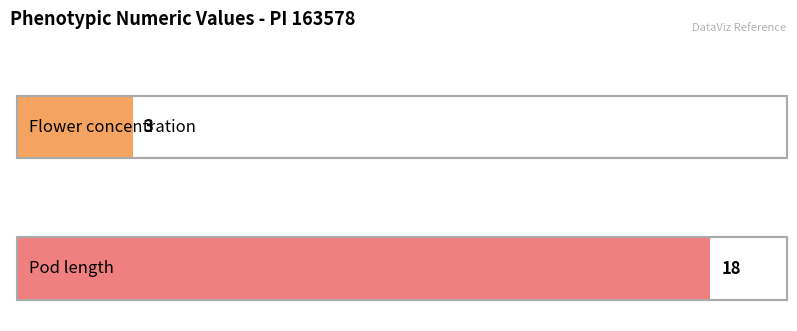

Rank the categories by value from lowest to highest.

Flower concentration, Pod length